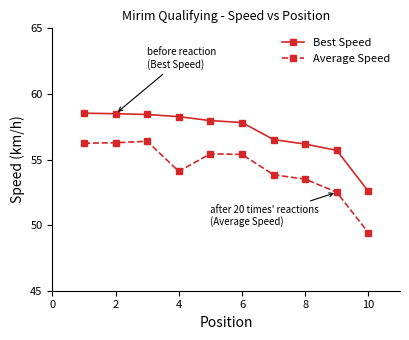

Which series has the widest spread of values?

Average Speed